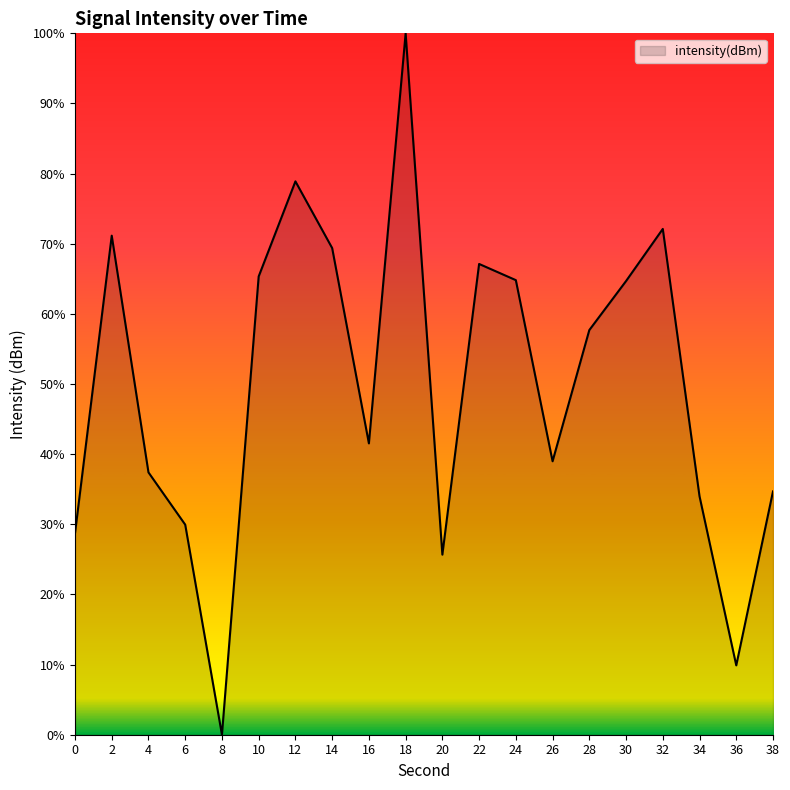

Which category has the lowest value across all series?

8